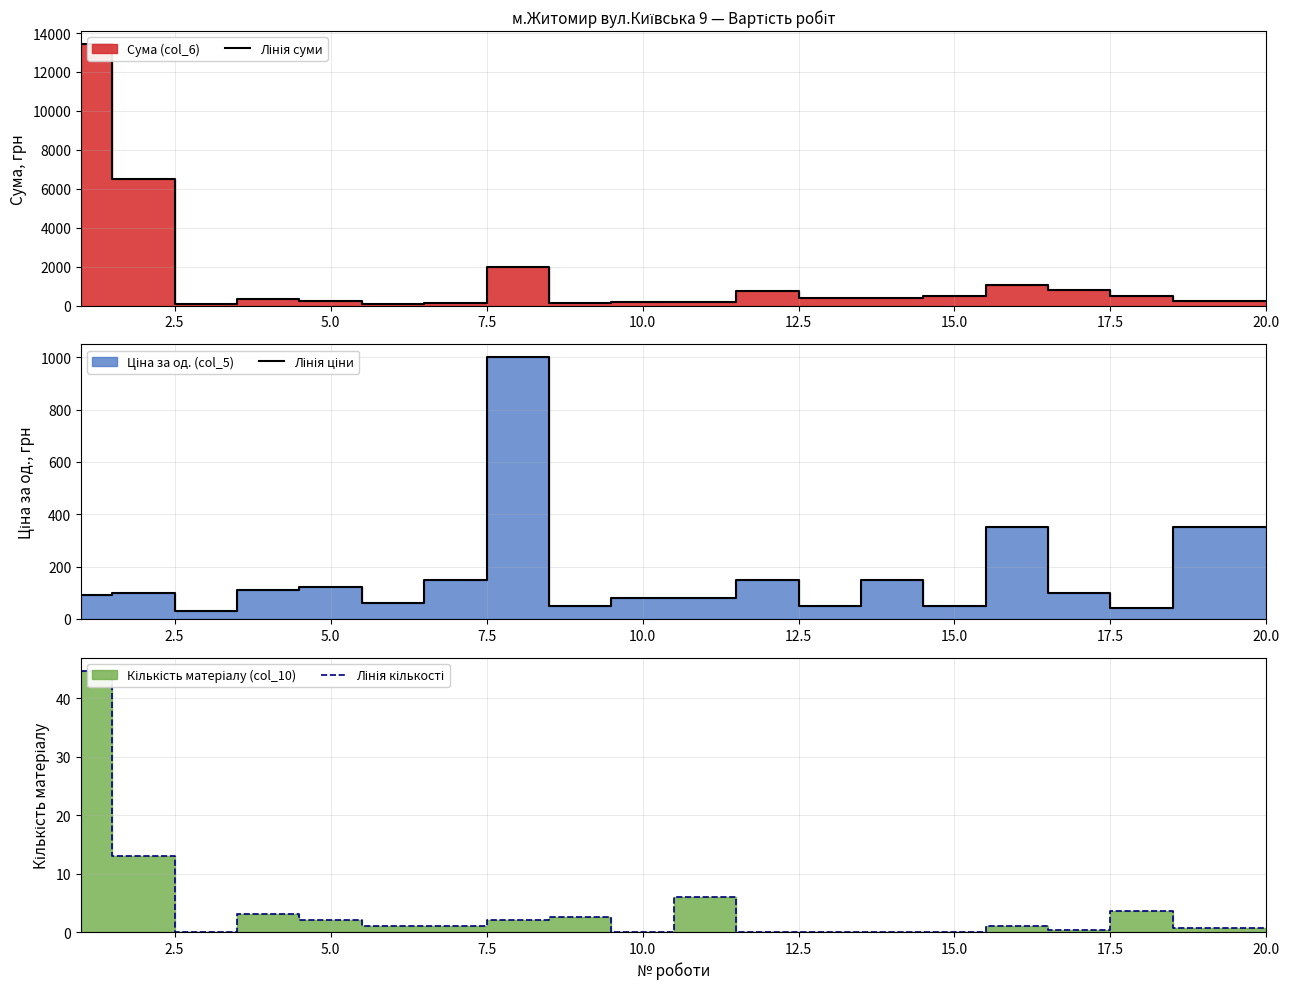

What is the maximum value shown in the chart?

13425.3